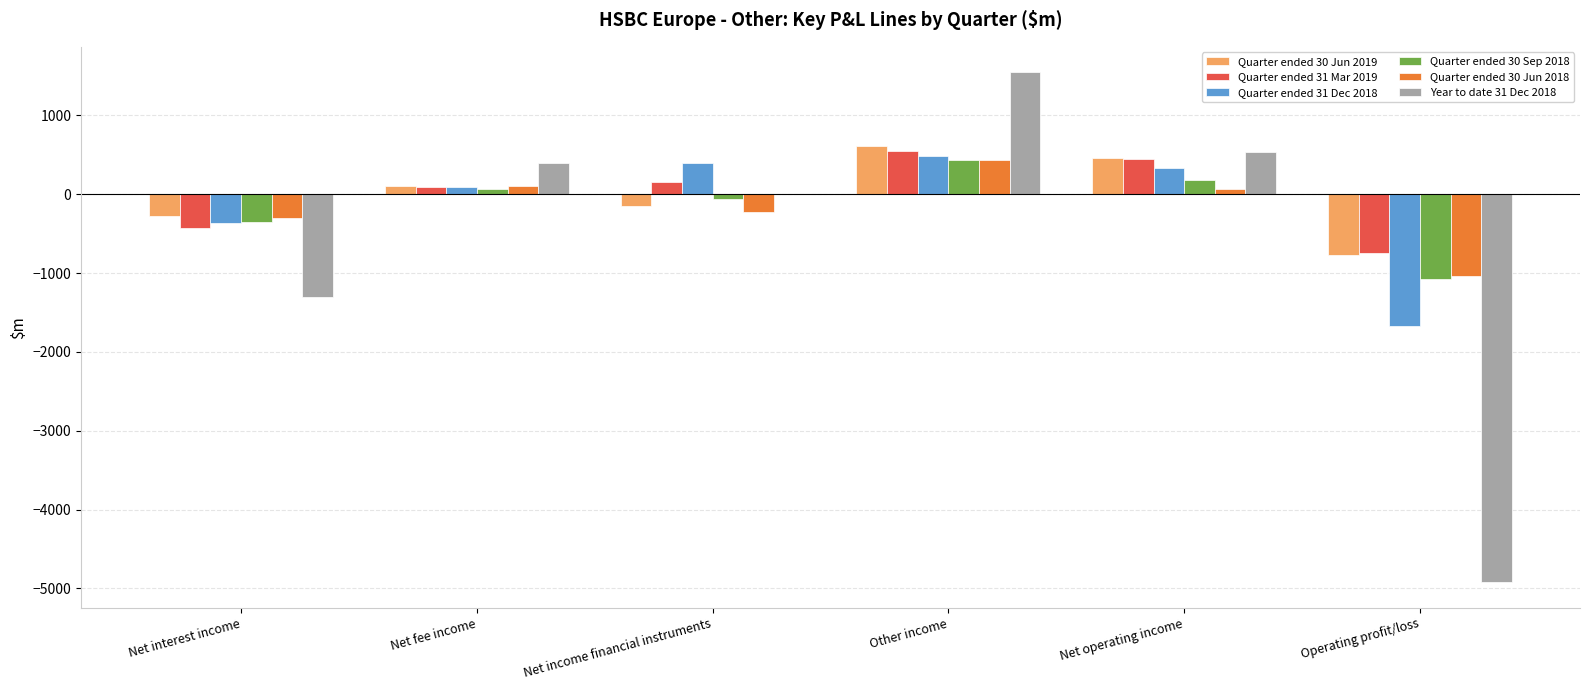

At which category is the sum across all series the highest?

Other income